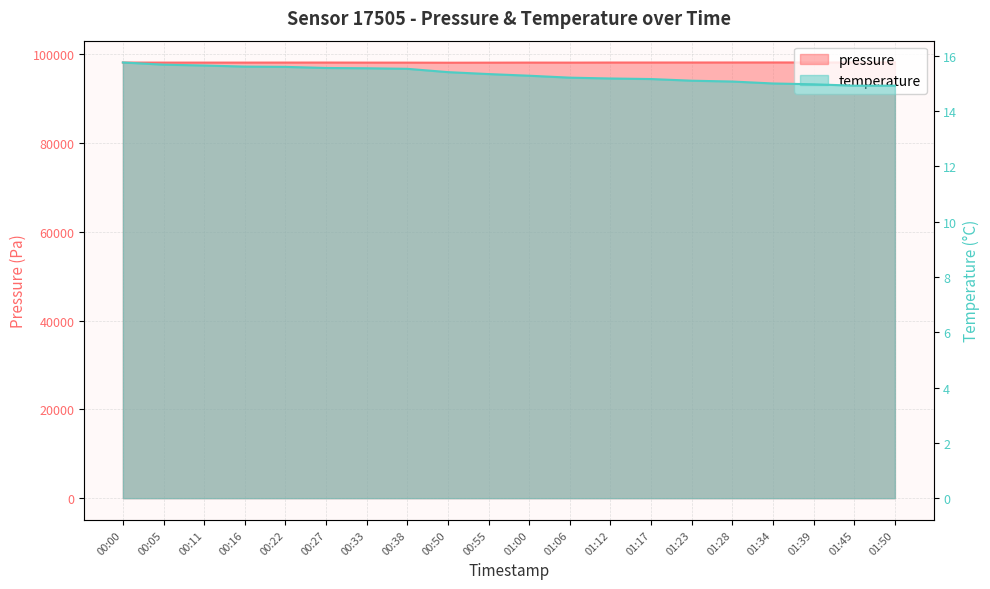

At which category does pressure reach its first local valley?

00:11